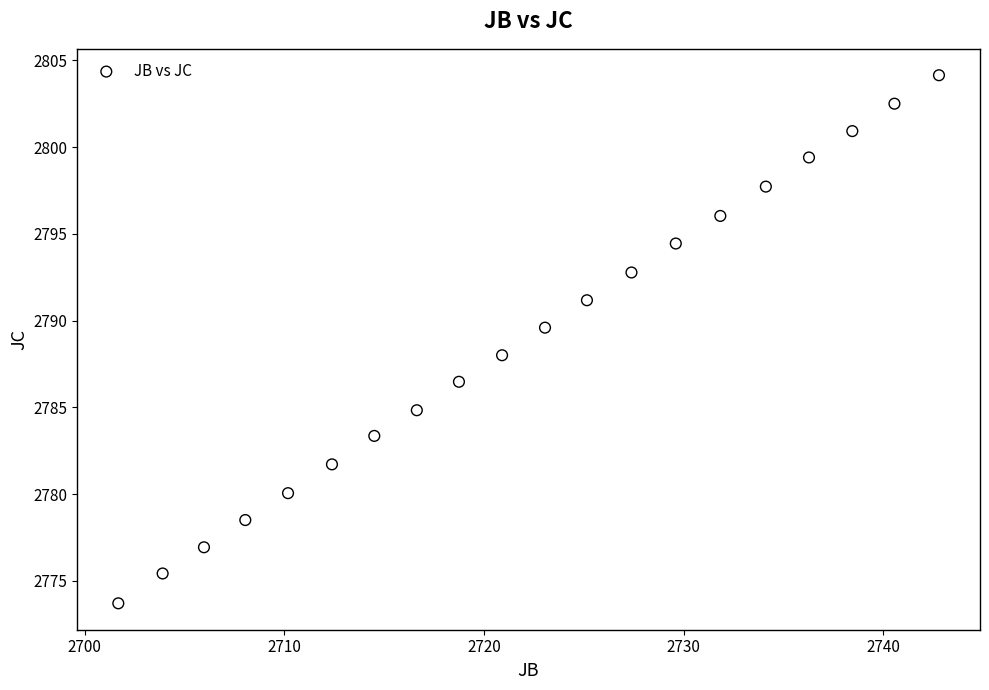

What is the range of Y values (max minus min)?

30.4